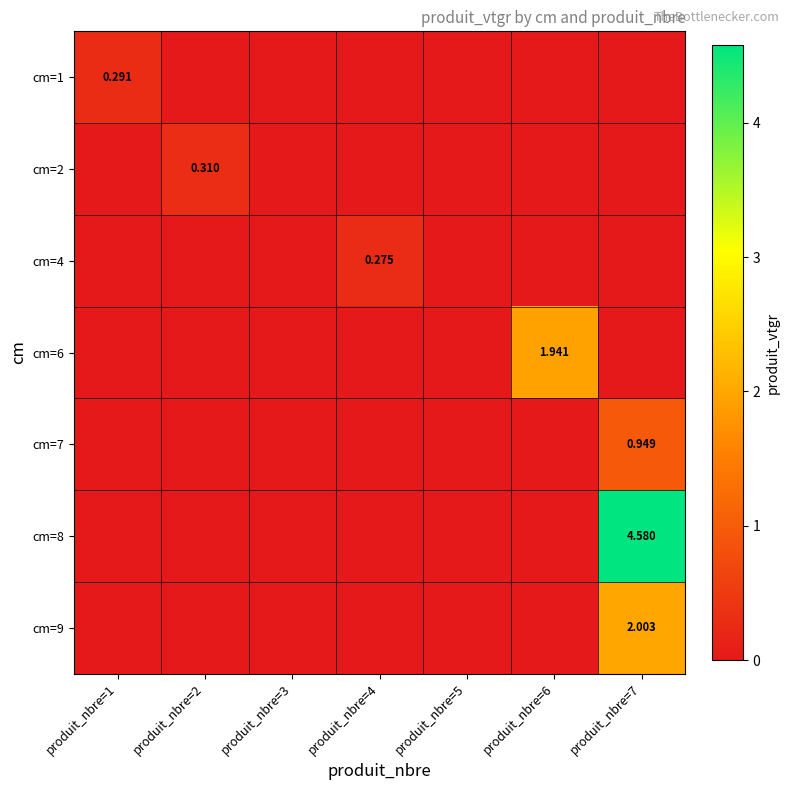

How many series are shown in this chart?

7